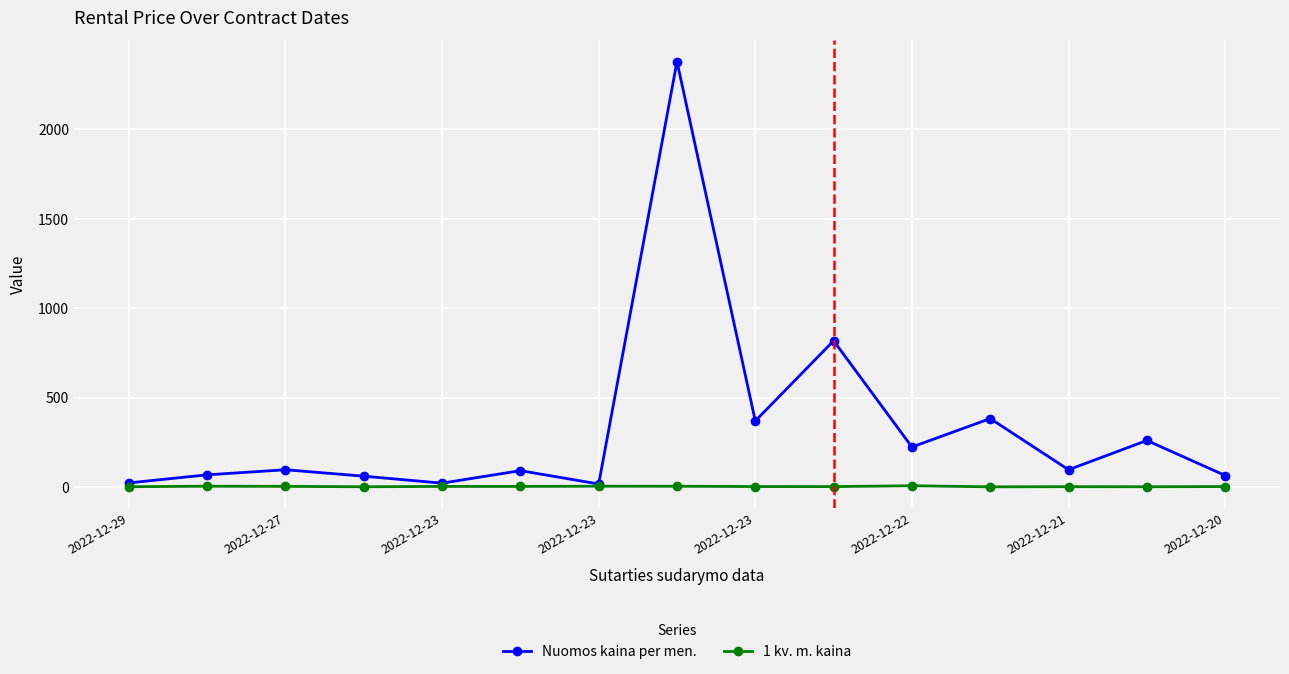

How many data points in Nuomos kaina per men. are less than 96?

7